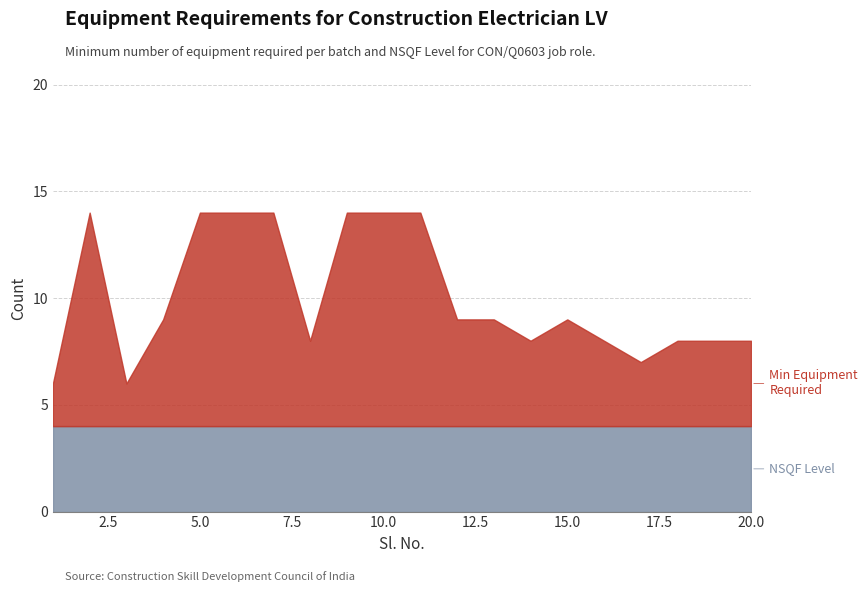

How many data points does each series have?

20